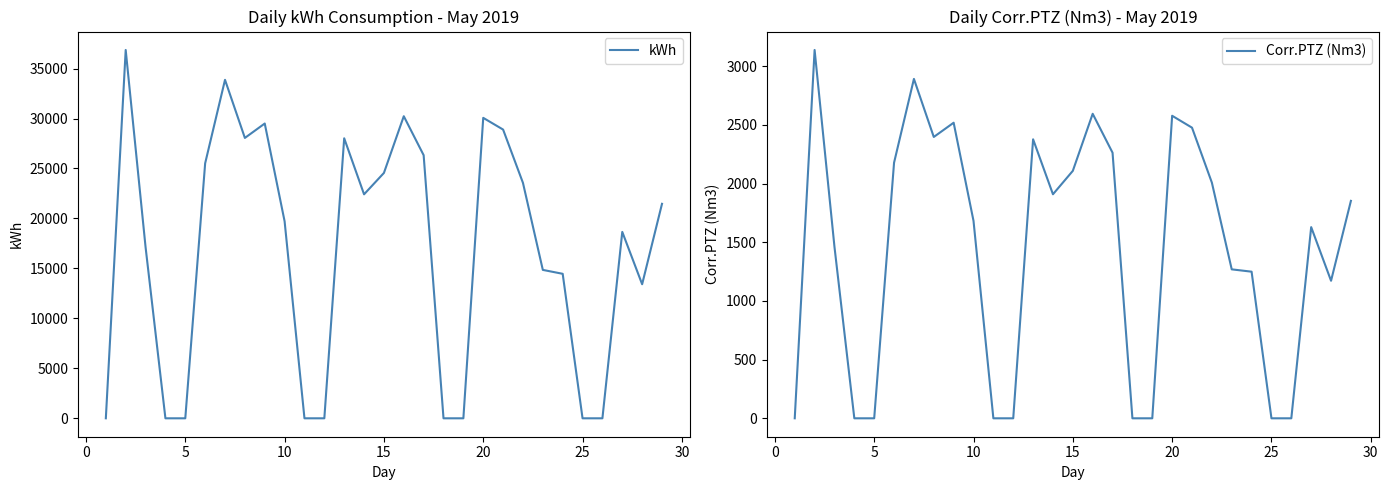

What is the highest value of the kWh series?

36857.7